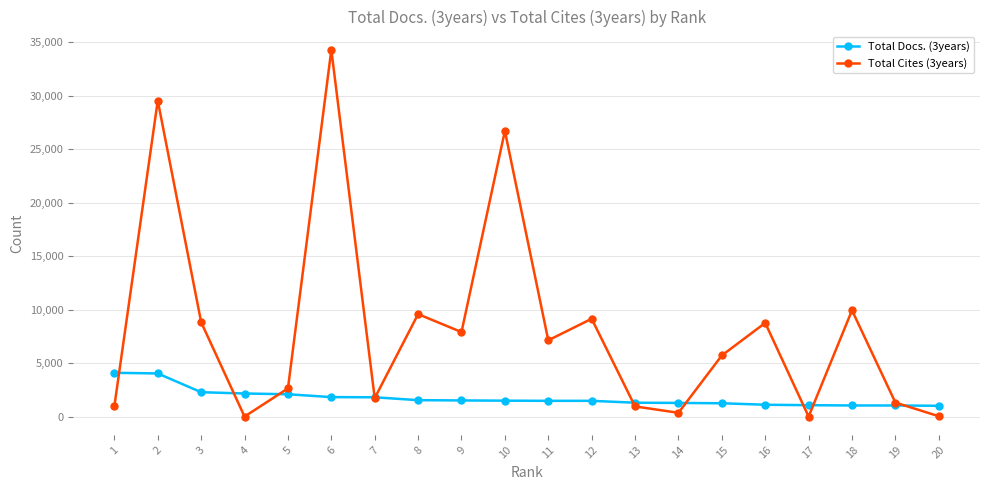

Between 1 and 10, which series saw the biggest shift?

Total Cites (3years)